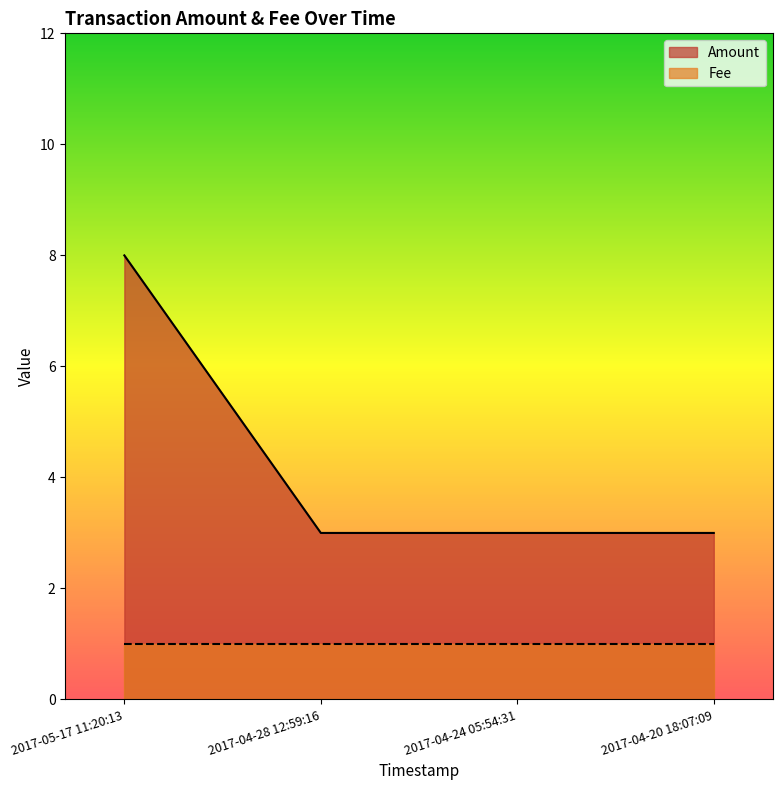

The value at 2017-04-28 12:59:16 is 5. True or false?

False